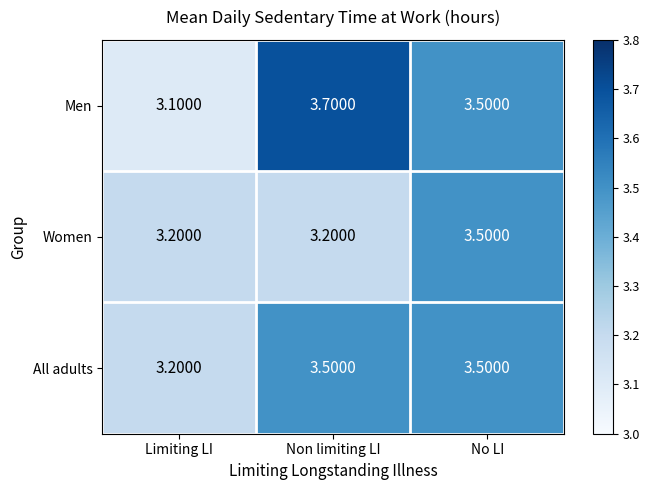

At which label is Men closest to 3?

Limiting LI